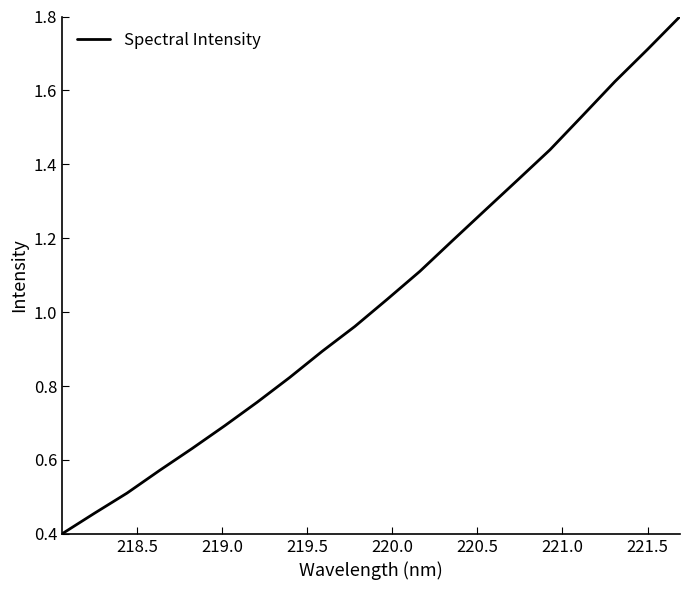

What is the greatest value displayed?

1.8